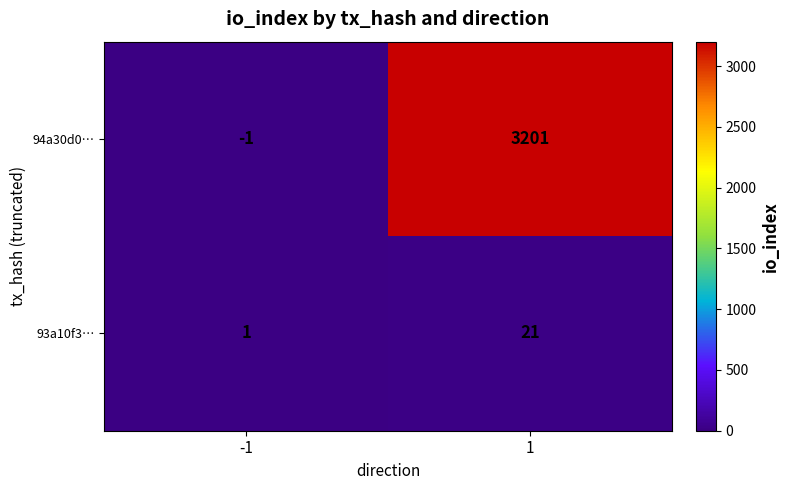

Between -1 and 1, which series saw the biggest shift?

94a30d0…